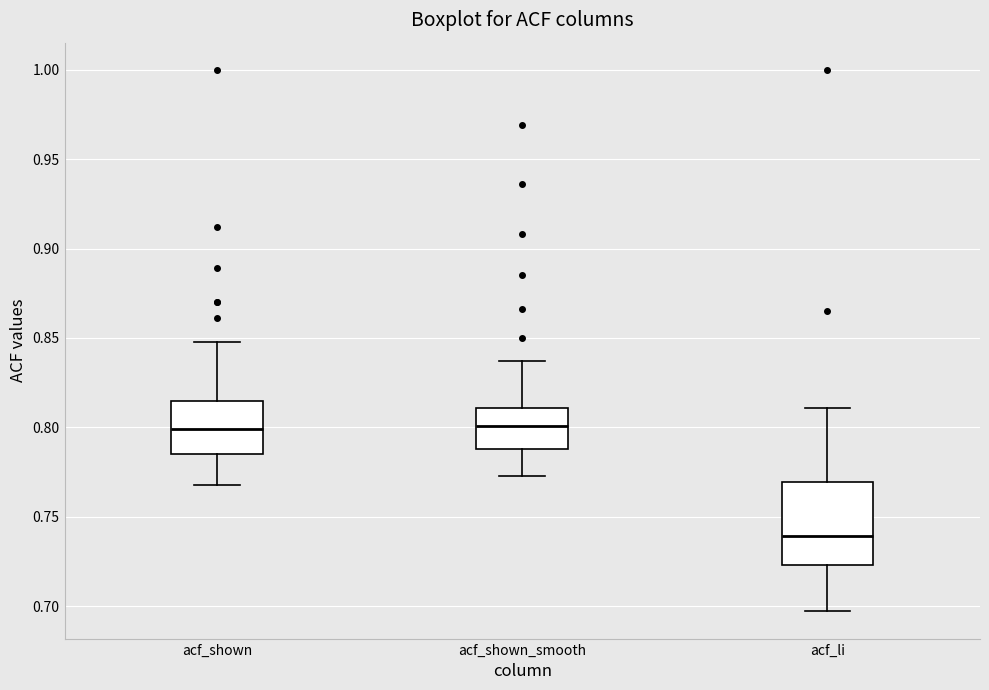

Which box is the tallest, from its lower edge to its upper edge?

acf_li